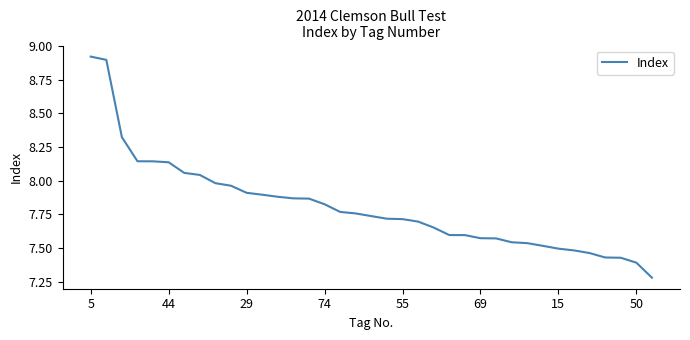

How many distinct data groups are displayed?

1